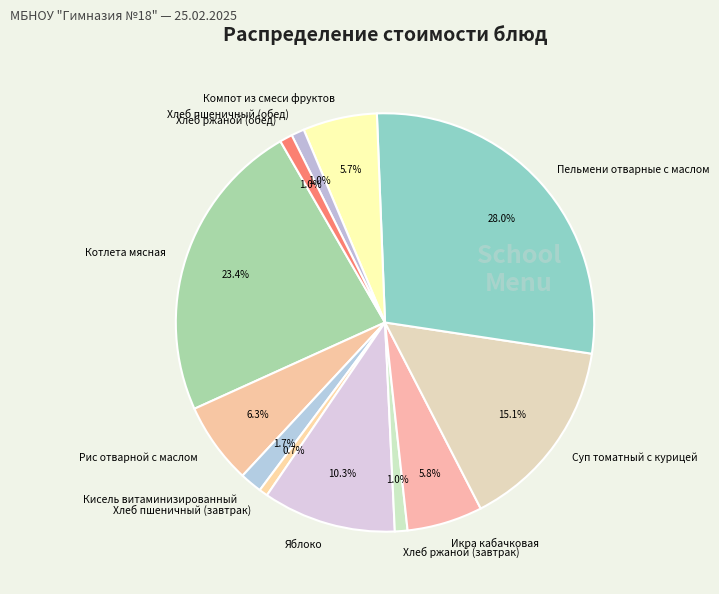

To the nearest percent, what portion does Хлеб пшеничный (обед) represent?

1%